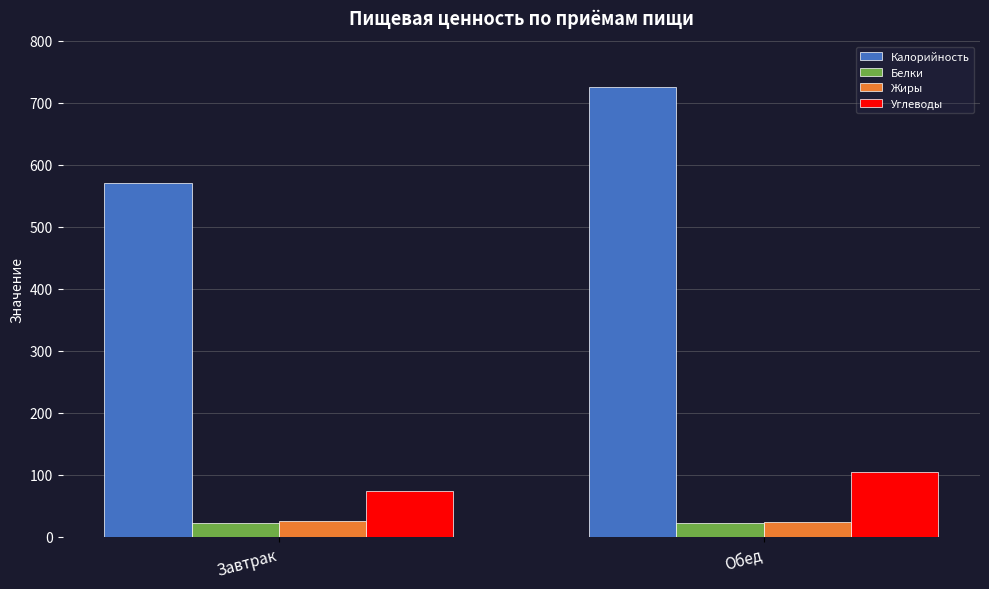

Is the value of Белки at Завтрак greater than the value of Калорийность at Завтрак?

No